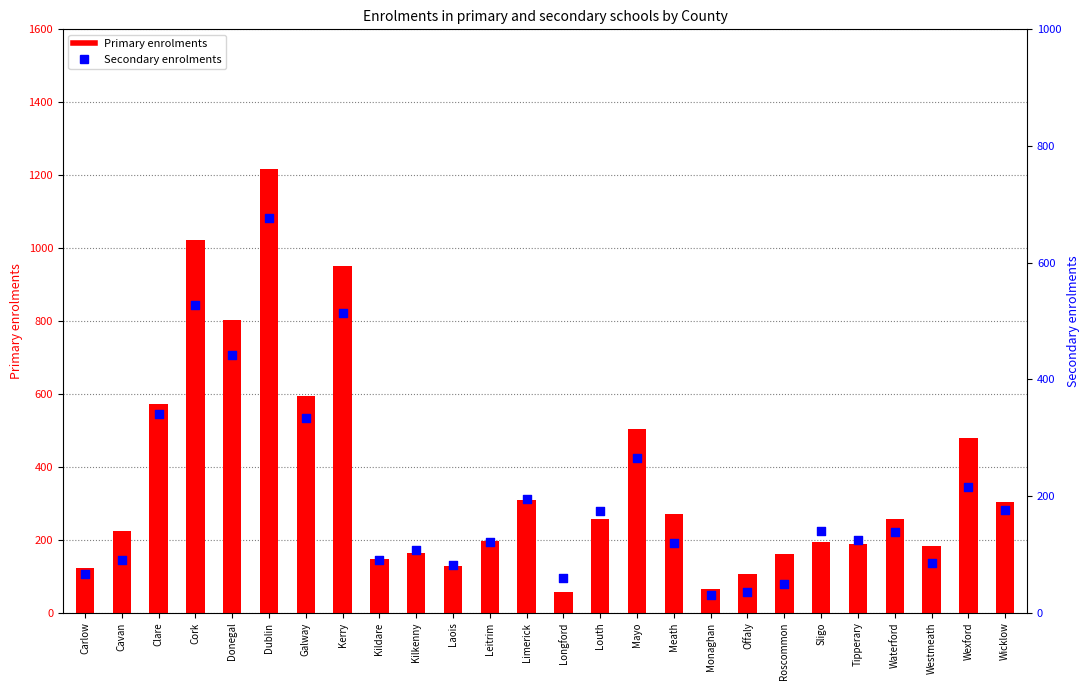

Which series has the largest total across all categories?

Primary enrolments